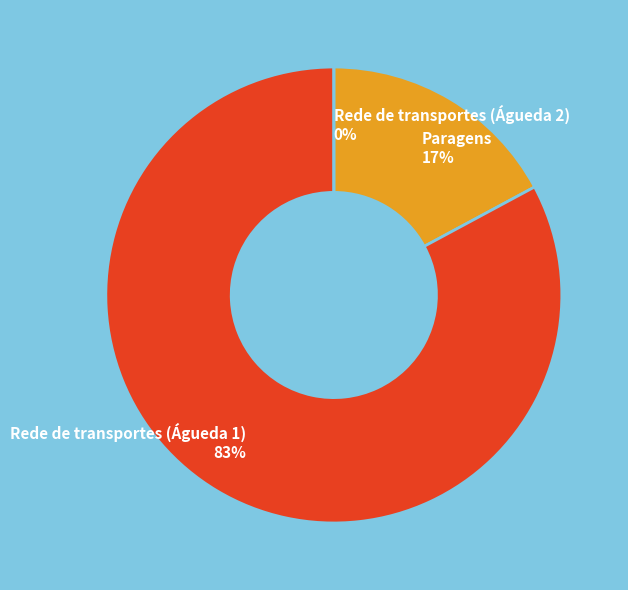

To the nearest percent, what portion does Rede de transportes (Águeda 1) represent?

83%